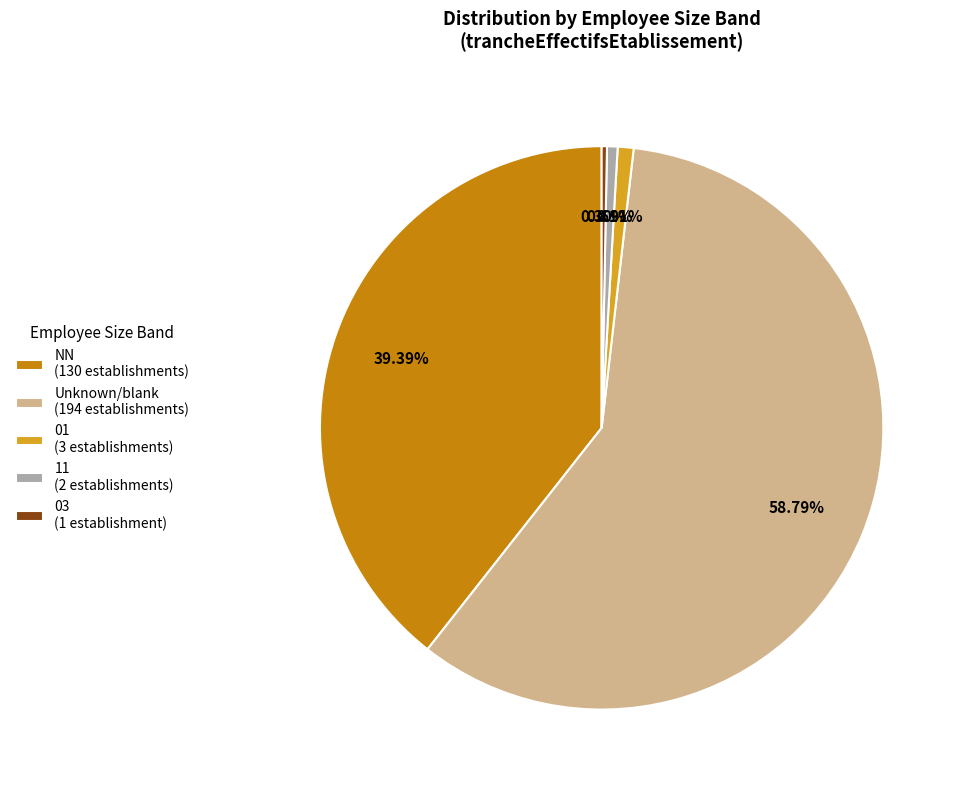

Is there a majority slice in this chart?

Yes